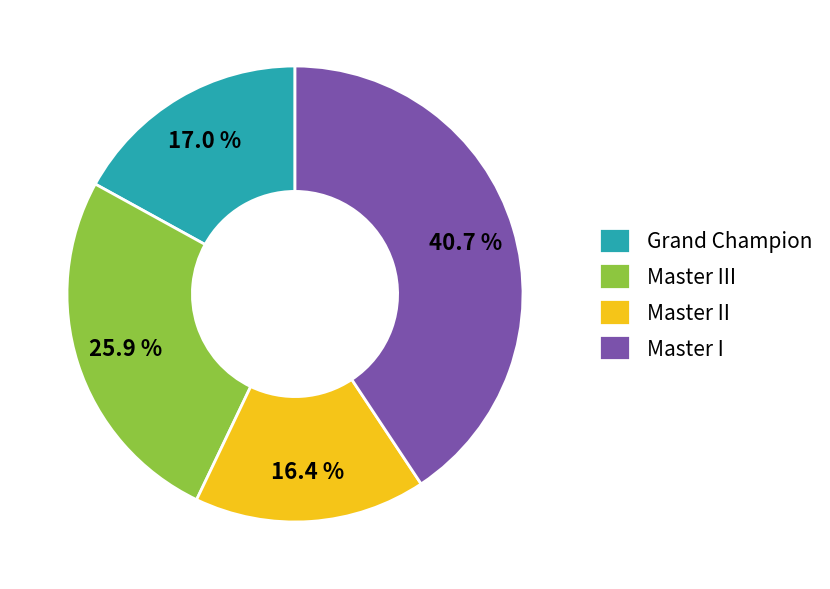

To the nearest percent, what is the difference between the Master I and Master II slice percentages?

24%